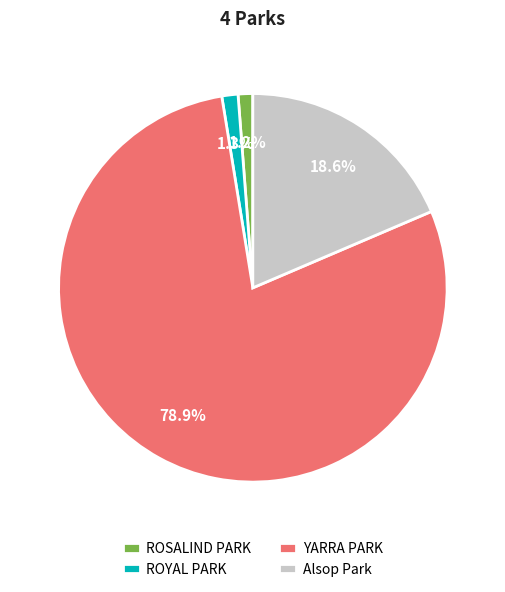

Does ROSALIND PARK represent more than half of the total?

No